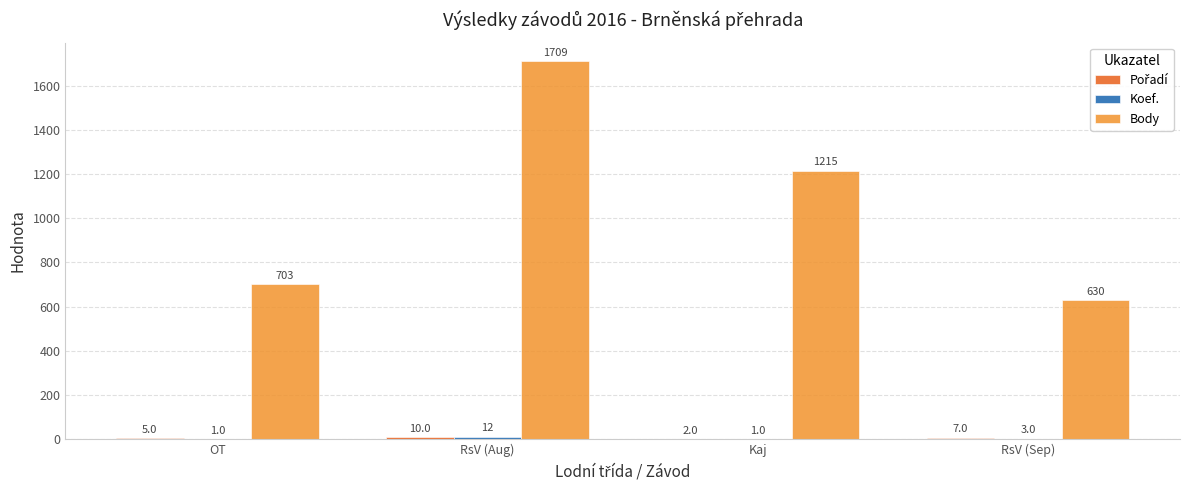

Which series has the largest total across all categories?

Body